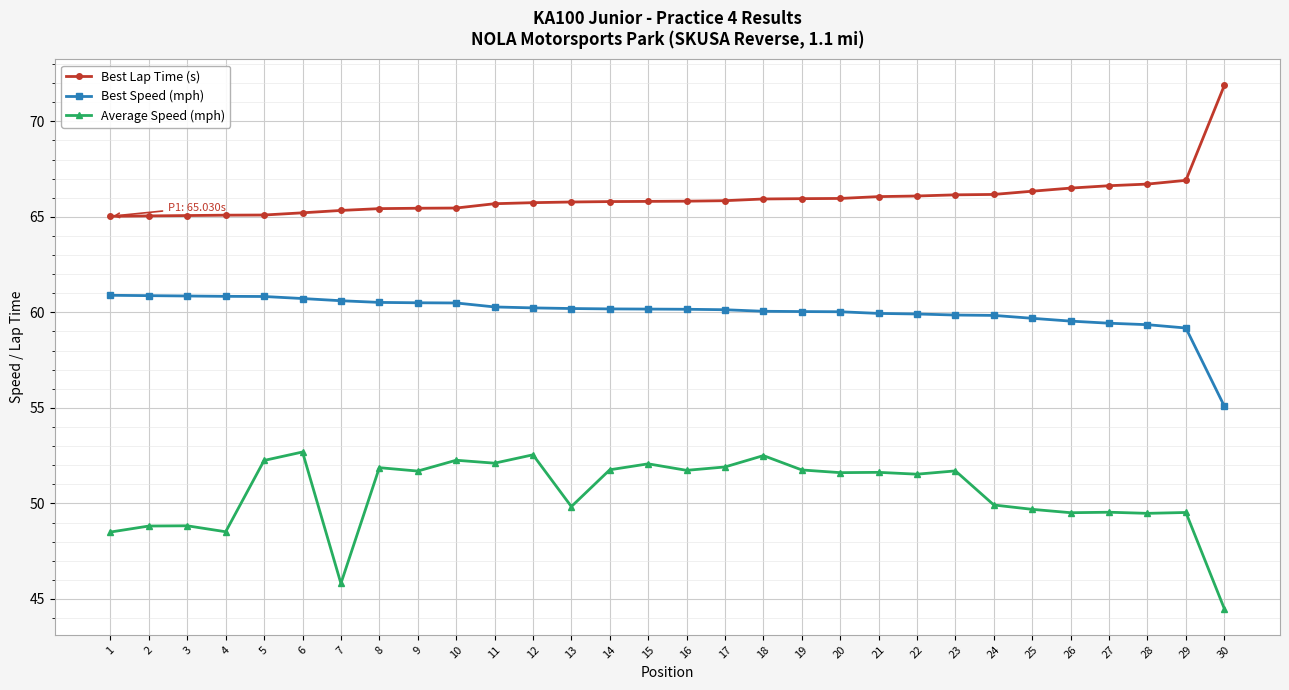

True or false: Average Speed (mph) has more than 0 interior local peaks.

True